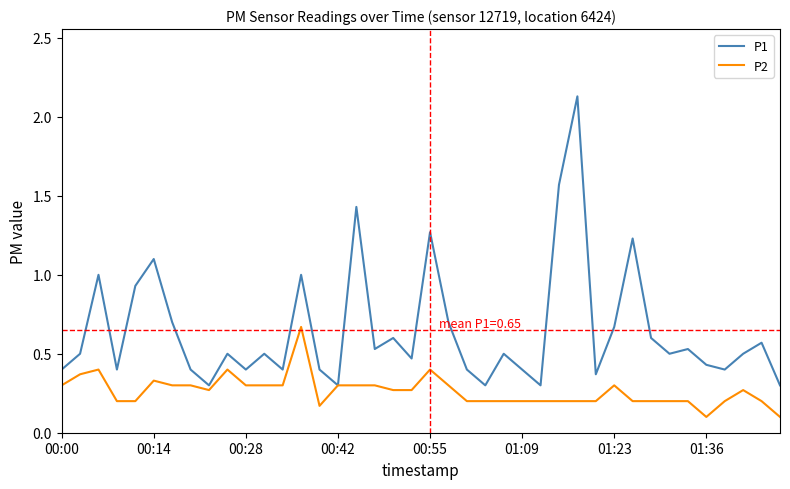

Which series has the widest spread of values?

P1